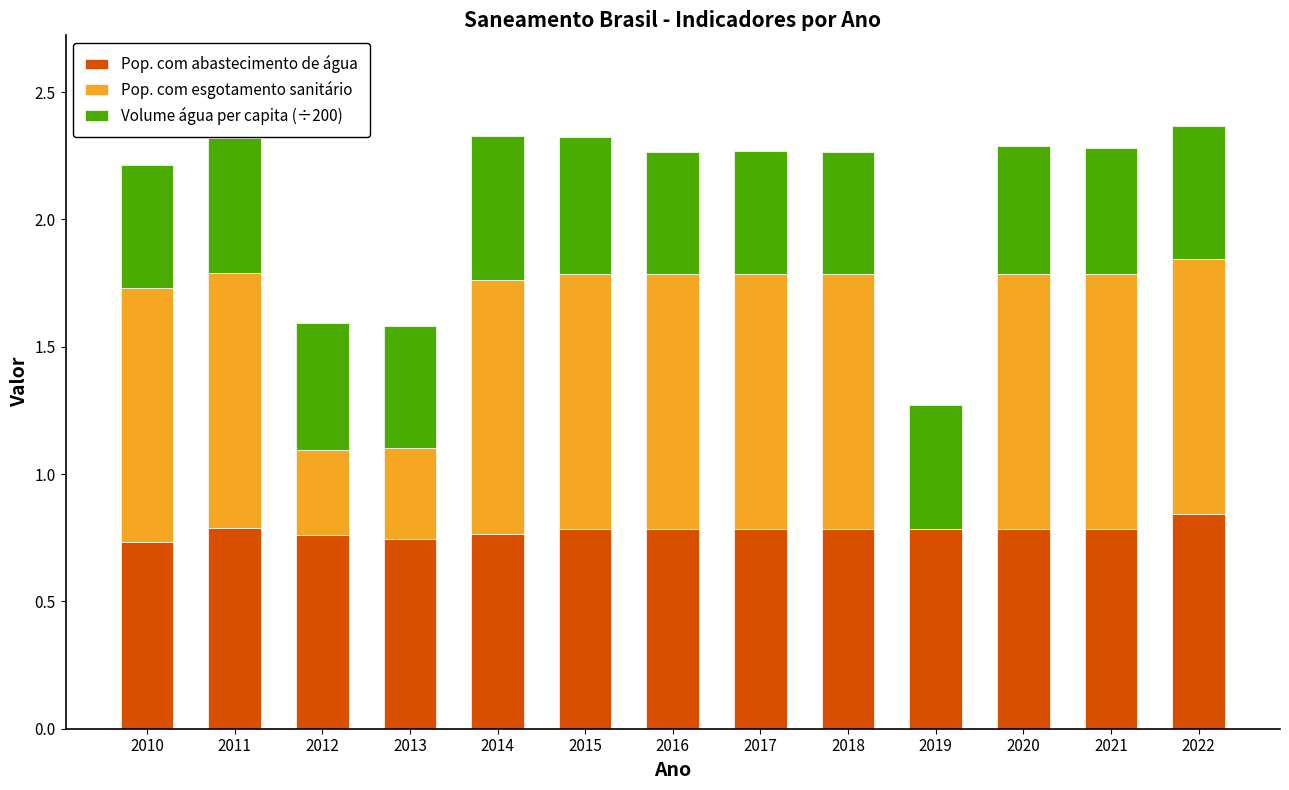

What is the sum of the Pop. com abastecimento de água values at 2022 and 2011?

1.6